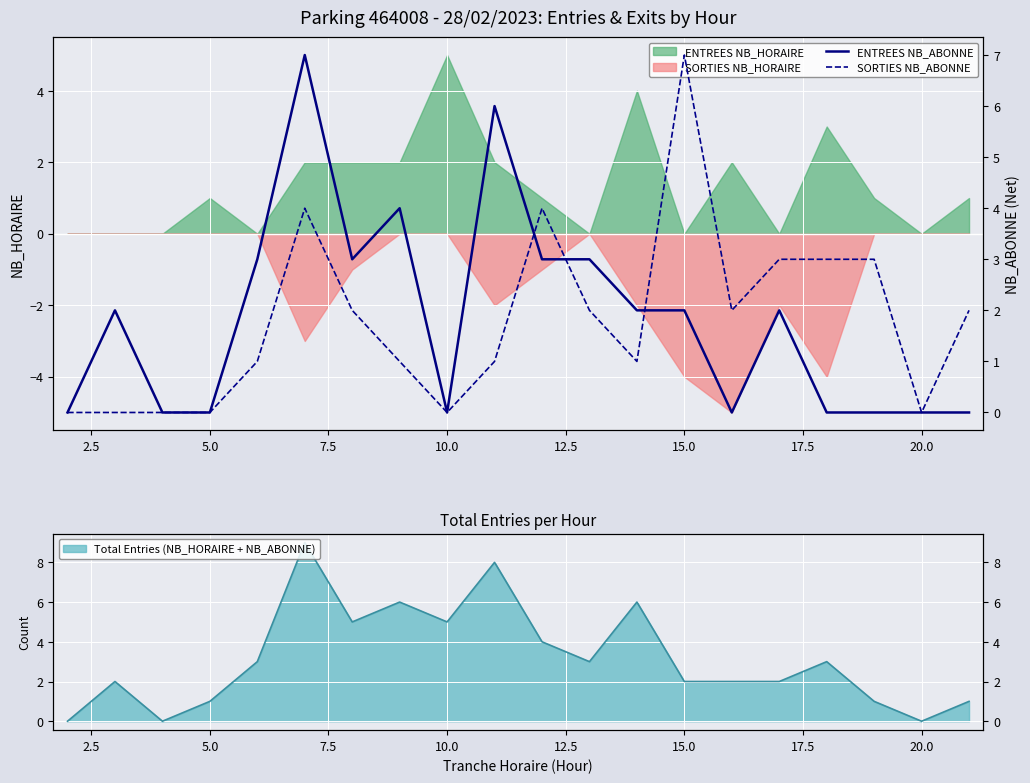

At which label does ENTREES NB_HORAIRE reach its peak?

10.0